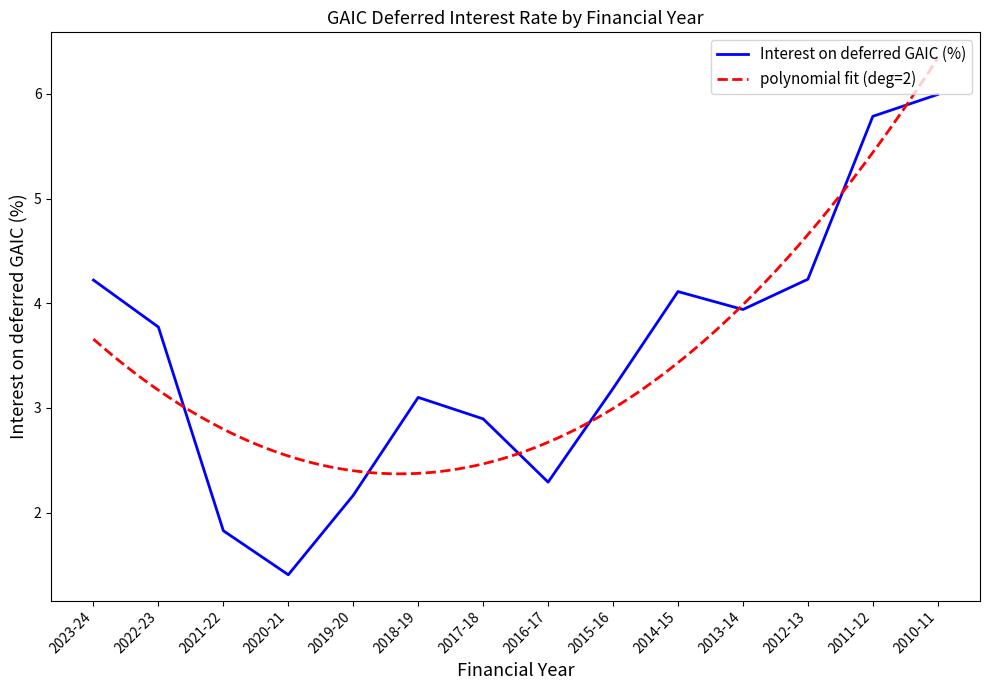

What is the value of the 13th point from the left?

5.8